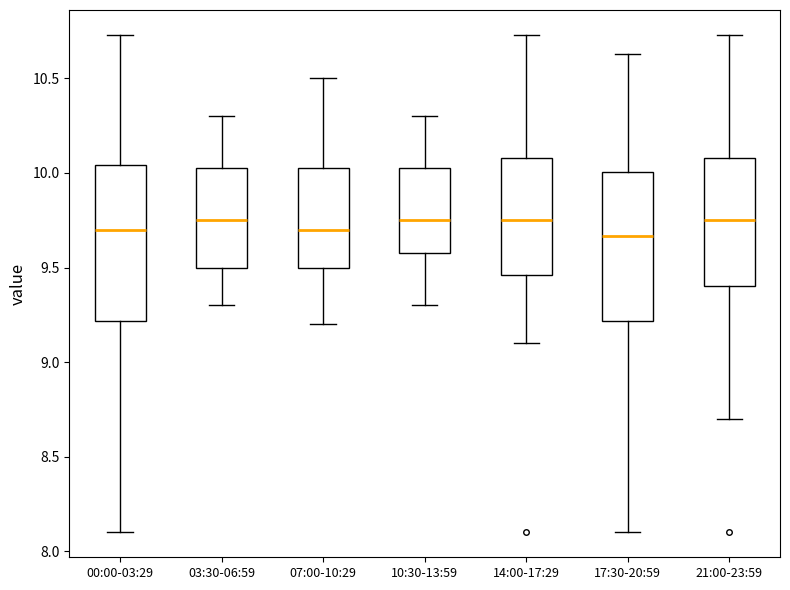

Reading left to right, transcribe this box plot: for each box, give where its median line is, the range the box spans, and where its two whiskers end, as read against the y-axis. The values are not printed on the chart, so give them approximately, as read against the axis.

00:00-03:29: median 9.70, box 9.20 to 10.05, whiskers 8.10 to 10.75
03:30-06:59: median 9.75, box 9.50 to 10.05, whiskers 9.30 to 10.30
07:00-10:29: median 9.70, box 9.50 to 10.05, whiskers 9.20 to 10.50
10:30-13:59: median 9.75, box 9.60 to 10.05, whiskers 9.30 to 10.30
14:00-17:29: median 9.75, box 9.45 to 10.10, whiskers 9.10 to 10.75
17:30-20:59: median 9.65, box 9.20 to 10.00, whiskers 8.10 to 10.65
21:00-23:59: median 9.75, box 9.40 to 10.10, whiskers 8.70 to 10.75